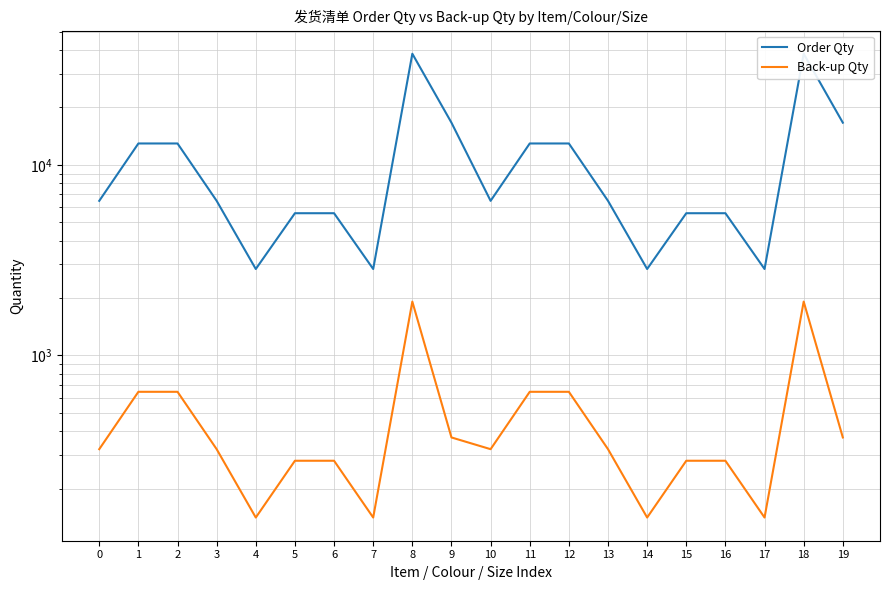

What is the value of the Back-up Qty point at the 10th from the left?

371